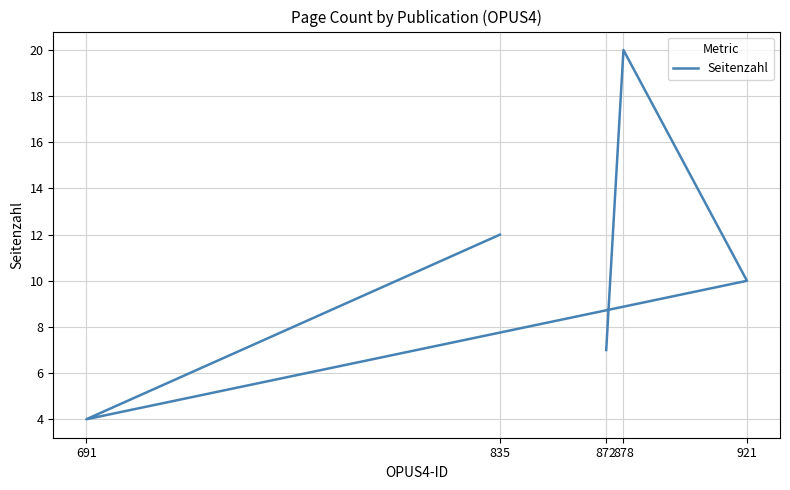

Where is the first local minimum?

691